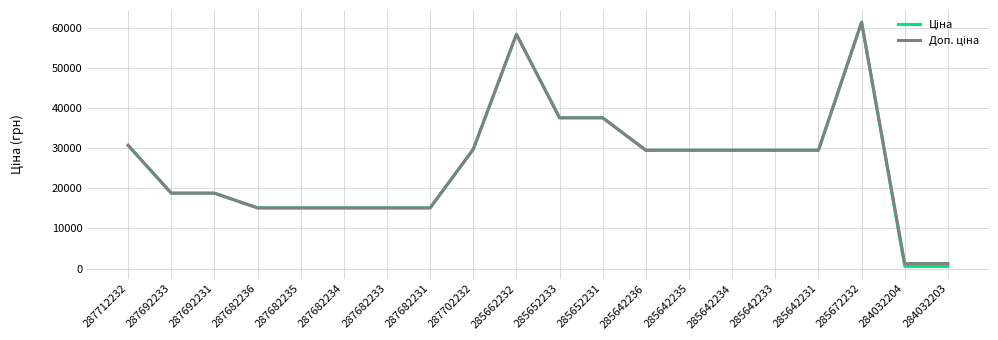

What is the maximum value shown in the chart?

61434.3